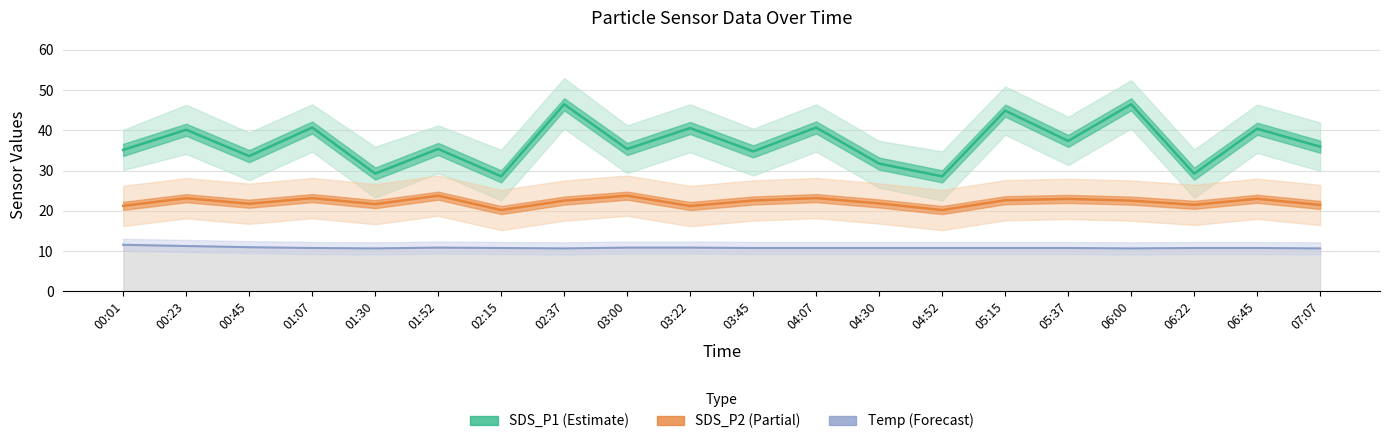

The value of SDS_P2 at 02:15 is 6.3. True or false?

False